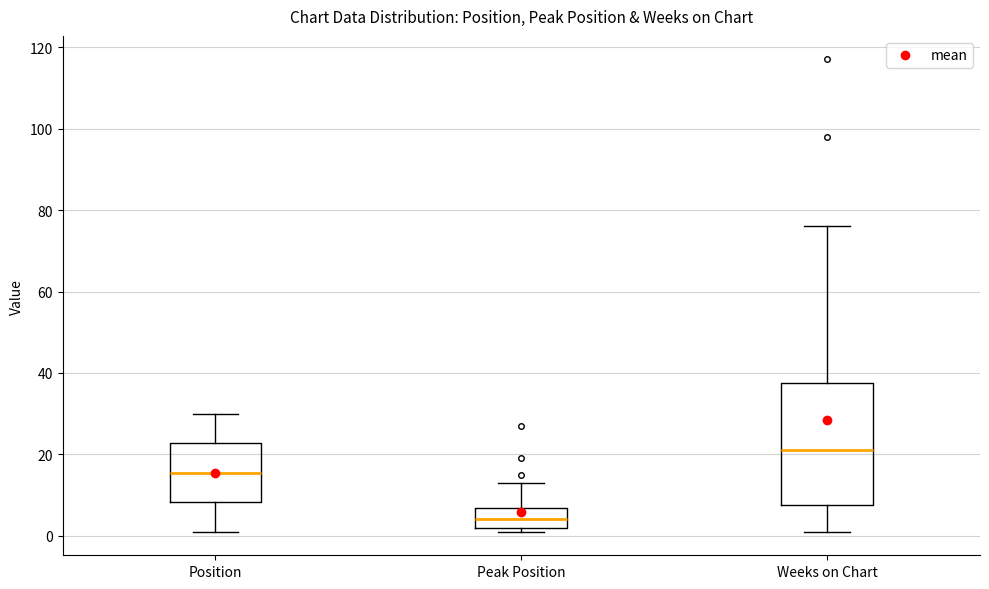

Which box has the lowest median line?

Peak Position